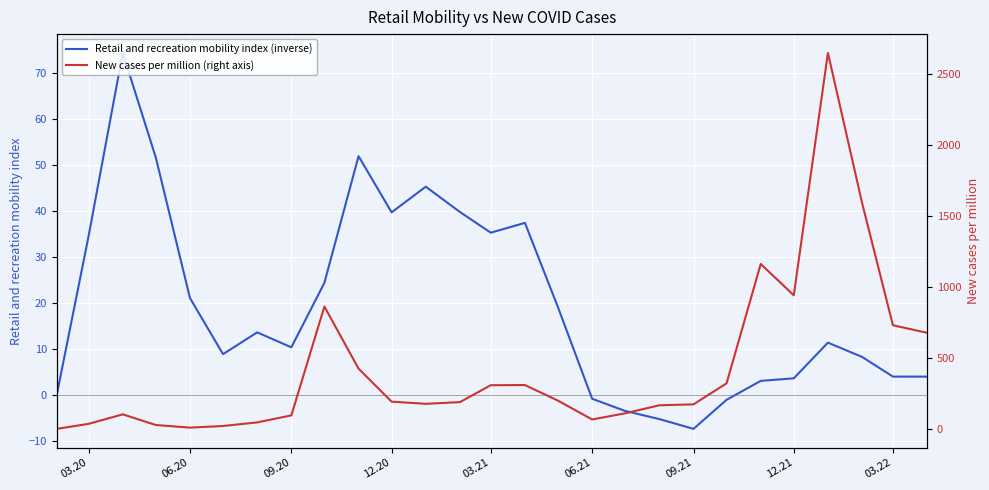

How many times do New cases per million (right axis) and Retail and recreation mobility index (inverse) cross each other?

2